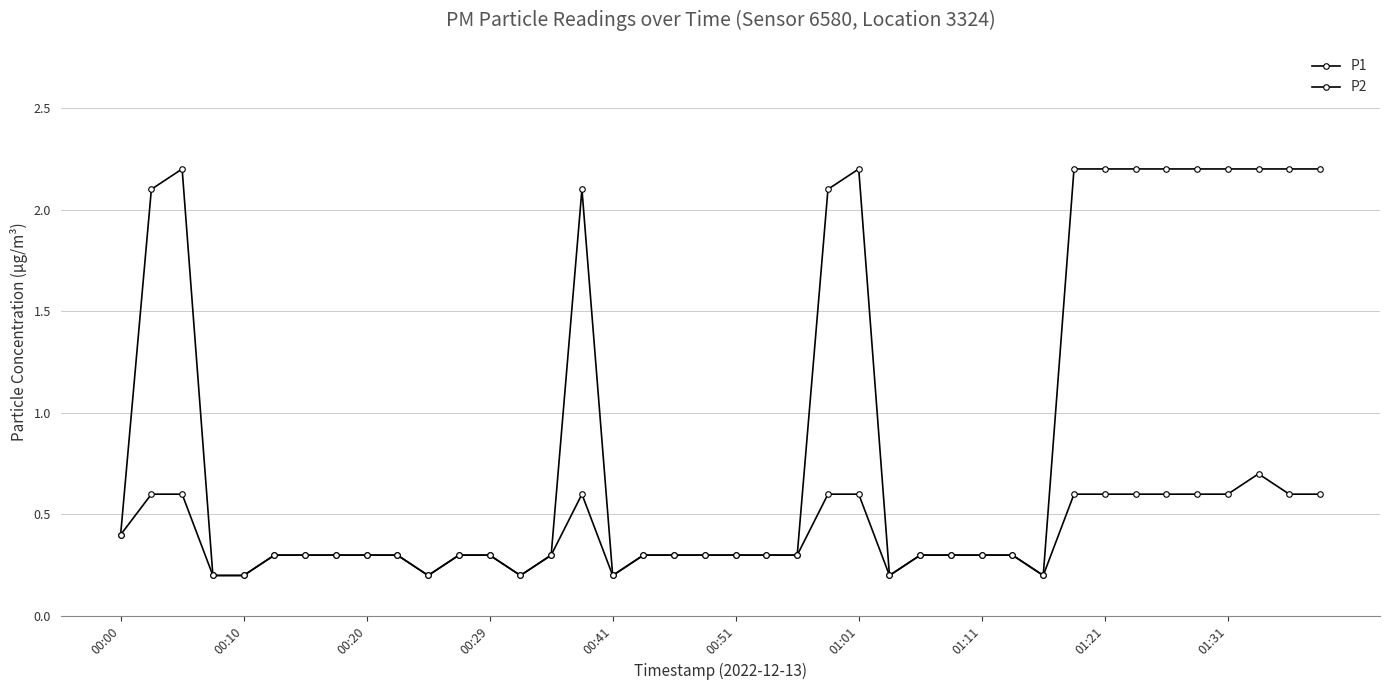

List the labels in order of P2 value, largest first.

37, 00:10, 00:20, 15, 23, 24, 31, 32, 33, 34, 35, 36, 38, 39, 00:00, 00:51, 01:01, 01:11, 01:21, 01:31, 11, 12, 14, 17, 18, 19, 20, 21, 22, 26, 27, 28, 29, 00:29, 00:41, 10, 13, 16, 25, 30